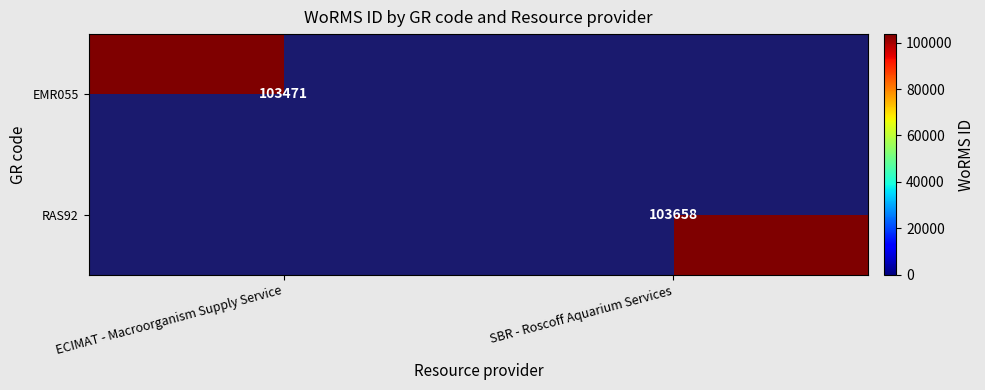

The RAS92 series shows 63082 at SBR - Roscoff Aquarium Services. True or false?

False